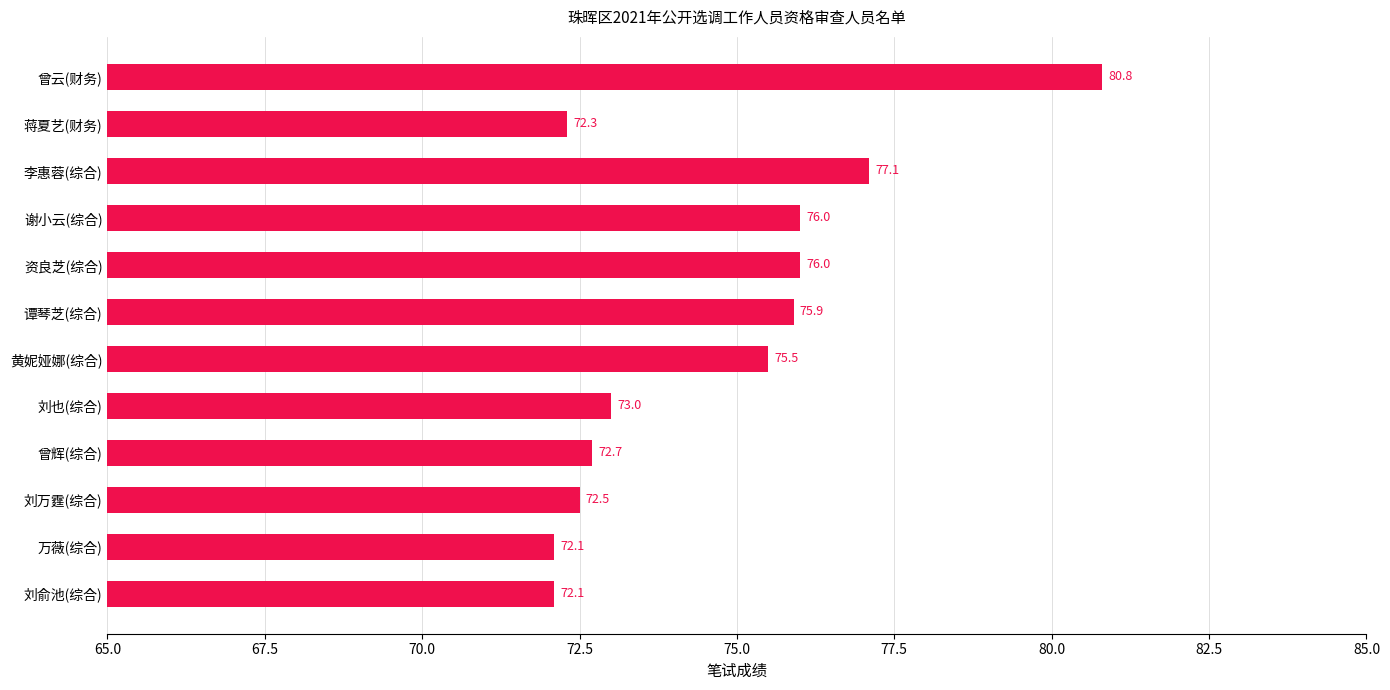

What is the average value?

74.7